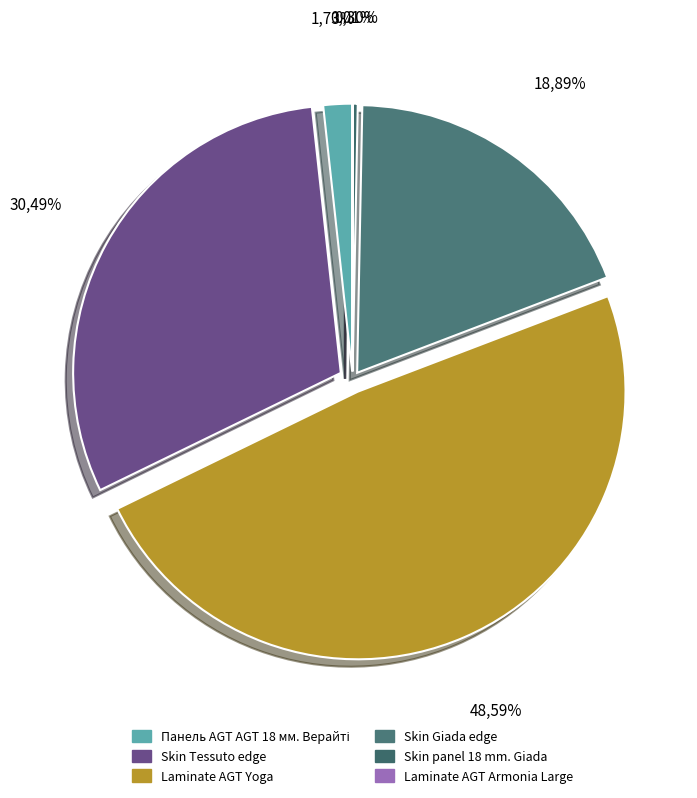

Is Laminate AGT Yoga the majority of the pie?

No